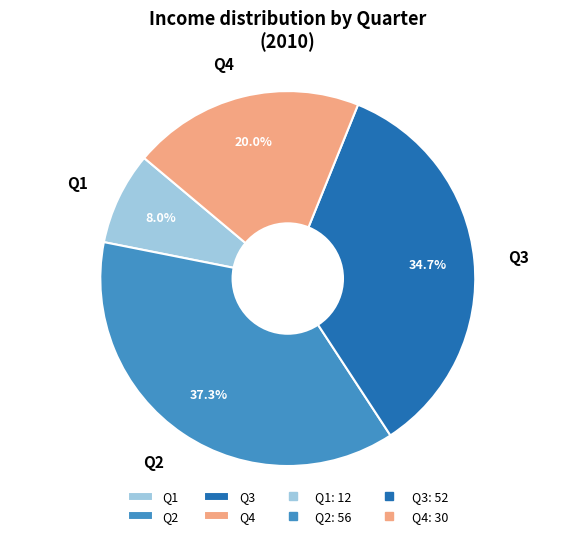

To the nearest percent, what percentage of the pie is Q1?

8%